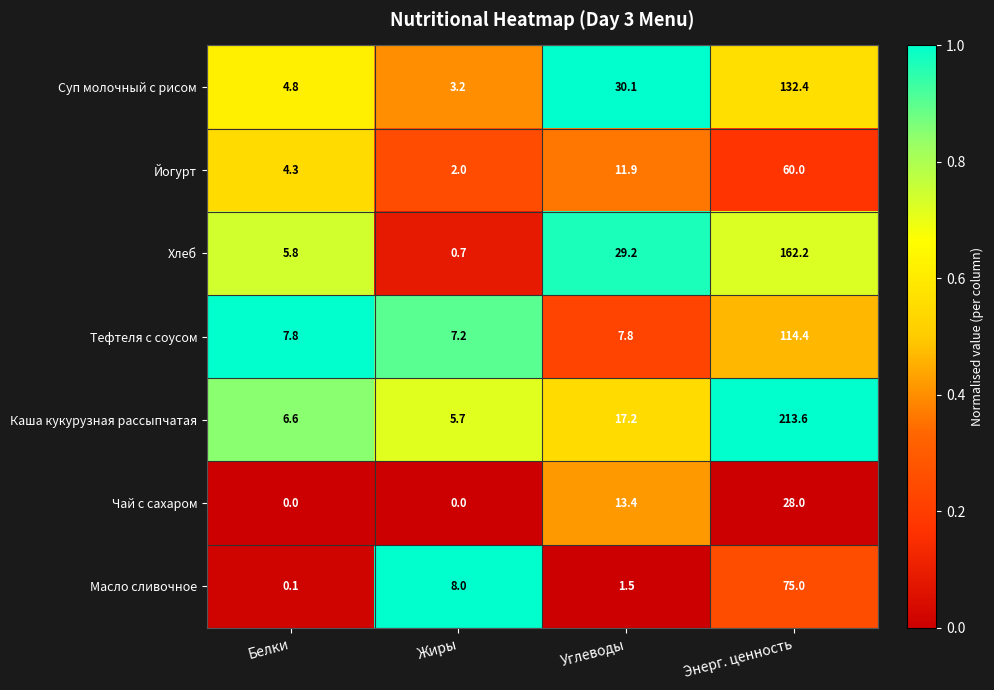

What is the sum of all Масло сливочное values?

84.6